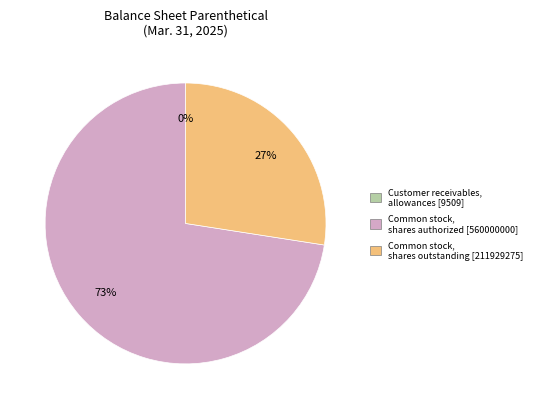

To the nearest percent, what is the average slice percentage?

33%